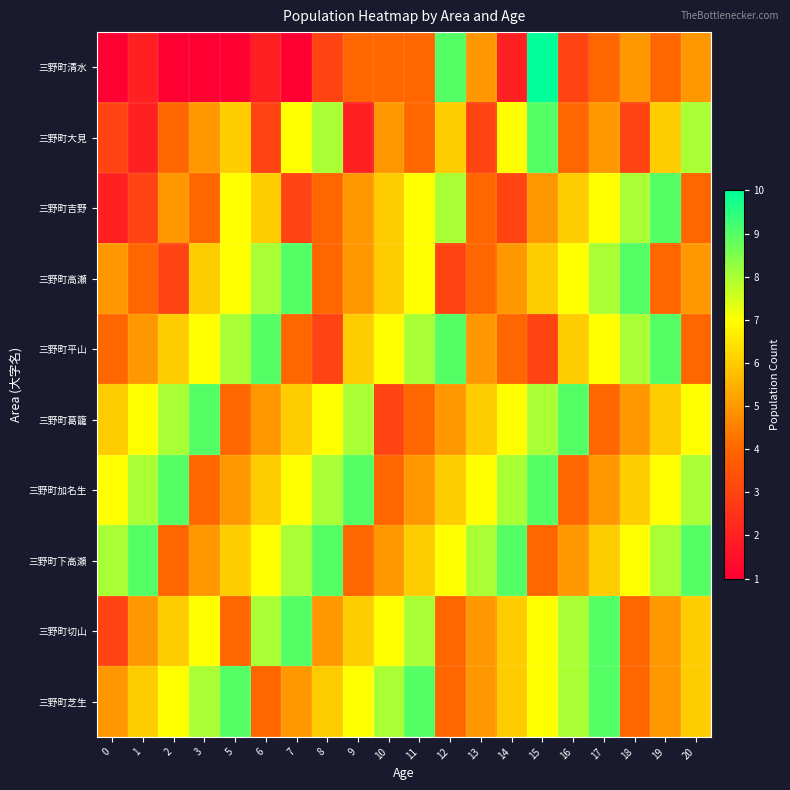

How many distinct data groups are displayed?

10